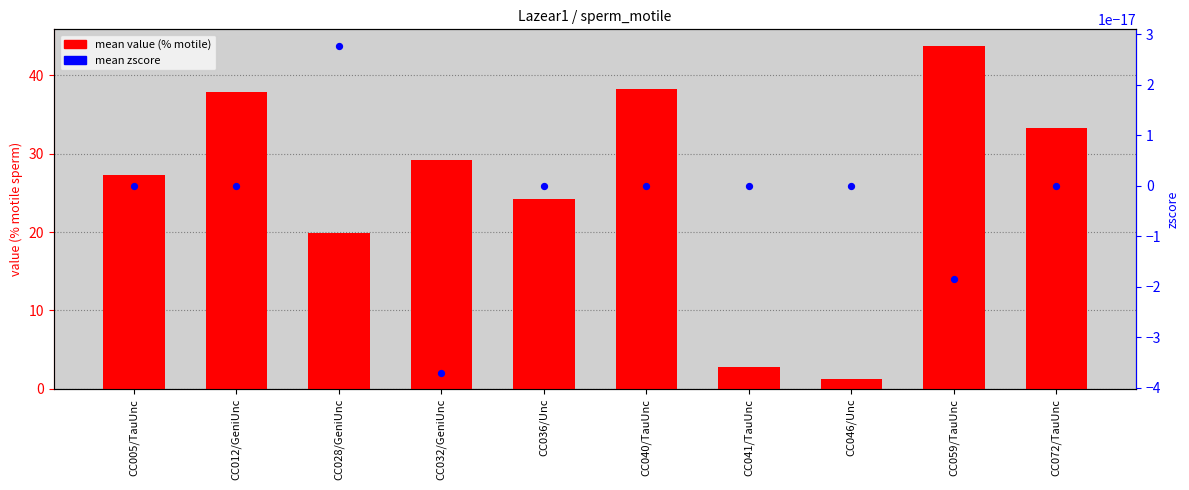

What are all the series names shown in the legend?

mean value (% motile), mean zscore